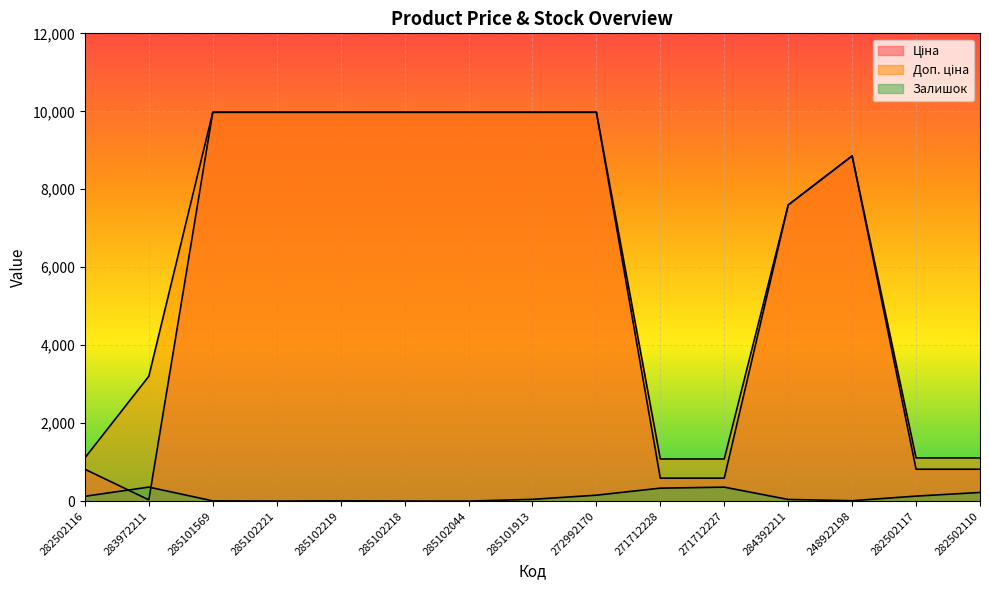

What is the total value across all series at 248922198?

17724.3